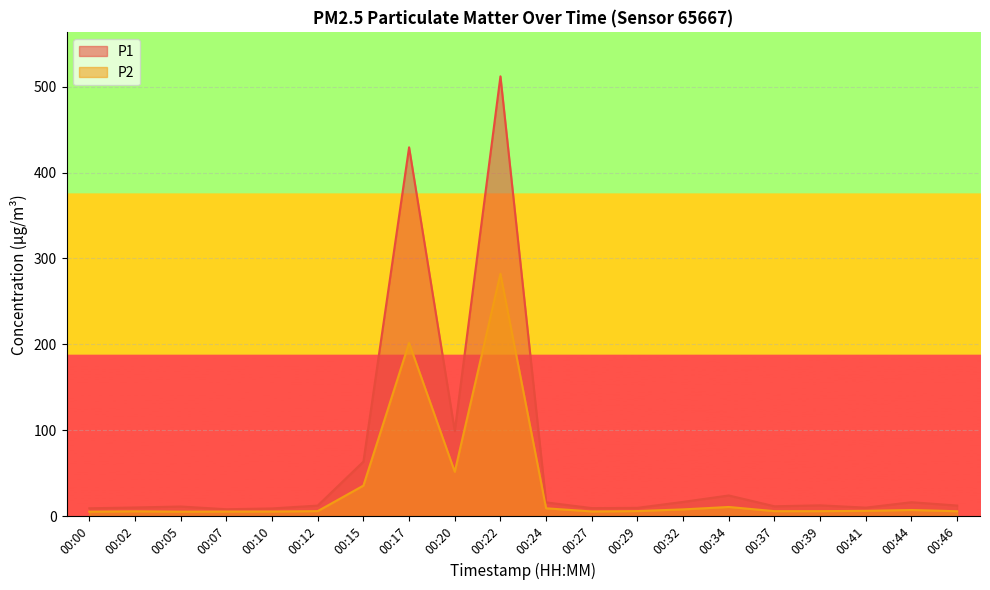

Reading left to right, extract all data points from this chart.

P1: 00:00=9.1	00:02=10.1	00:05=11.2	00:07=8.0	00:10=8.9	00:12=12.2	00:15=63.5	00:17=429.4	00:20=99.2	00:22=512.0	00:24=16.0	00:27=9.3	00:29=9.7	00:32=16.6	00:34=24.1	00:37=11.4	00:39=12.6	00:41=9.9	00:44=16.2	00:46=12.3
P2: 00:00=5.2	00:02=5.6	00:05=5.2	00:07=5.3	00:10=5.4	00:12=5.8	00:15=35.5	00:17=201.7	00:20=51.7	00:22=282.2	00:24=9.1	00:27=5.5	00:29=5.9	00:32=7.8	00:34=10.7	00:37=5.8	00:39=5.8	00:41=6.1	00:44=7.1	00:46=5.7